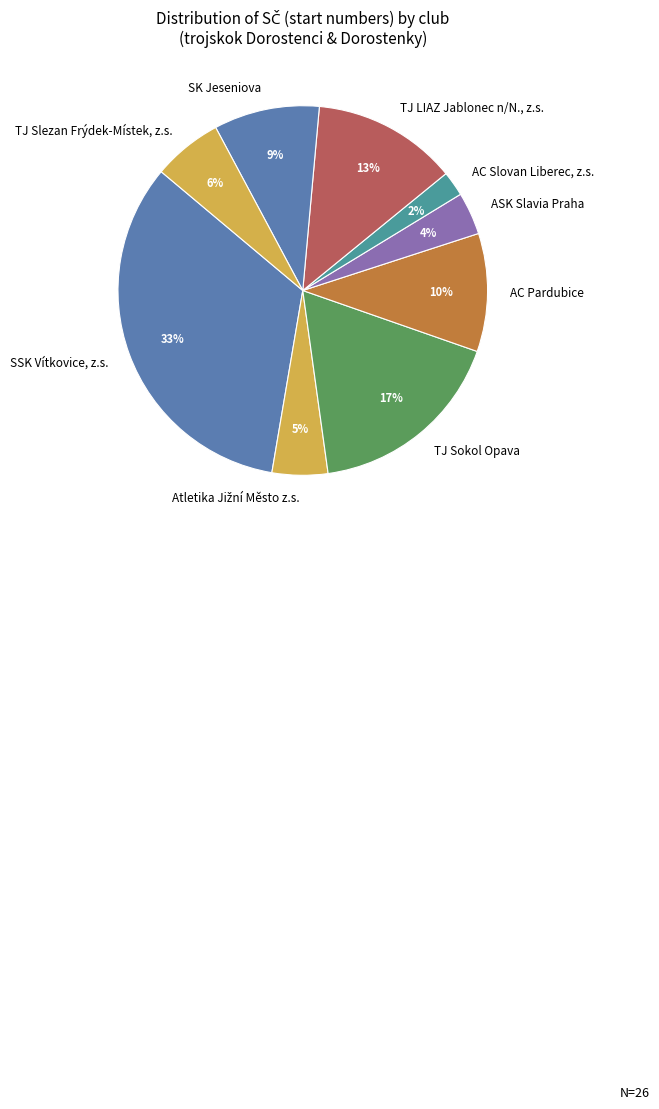

Is there any slice that represents more than half of the pie?

No